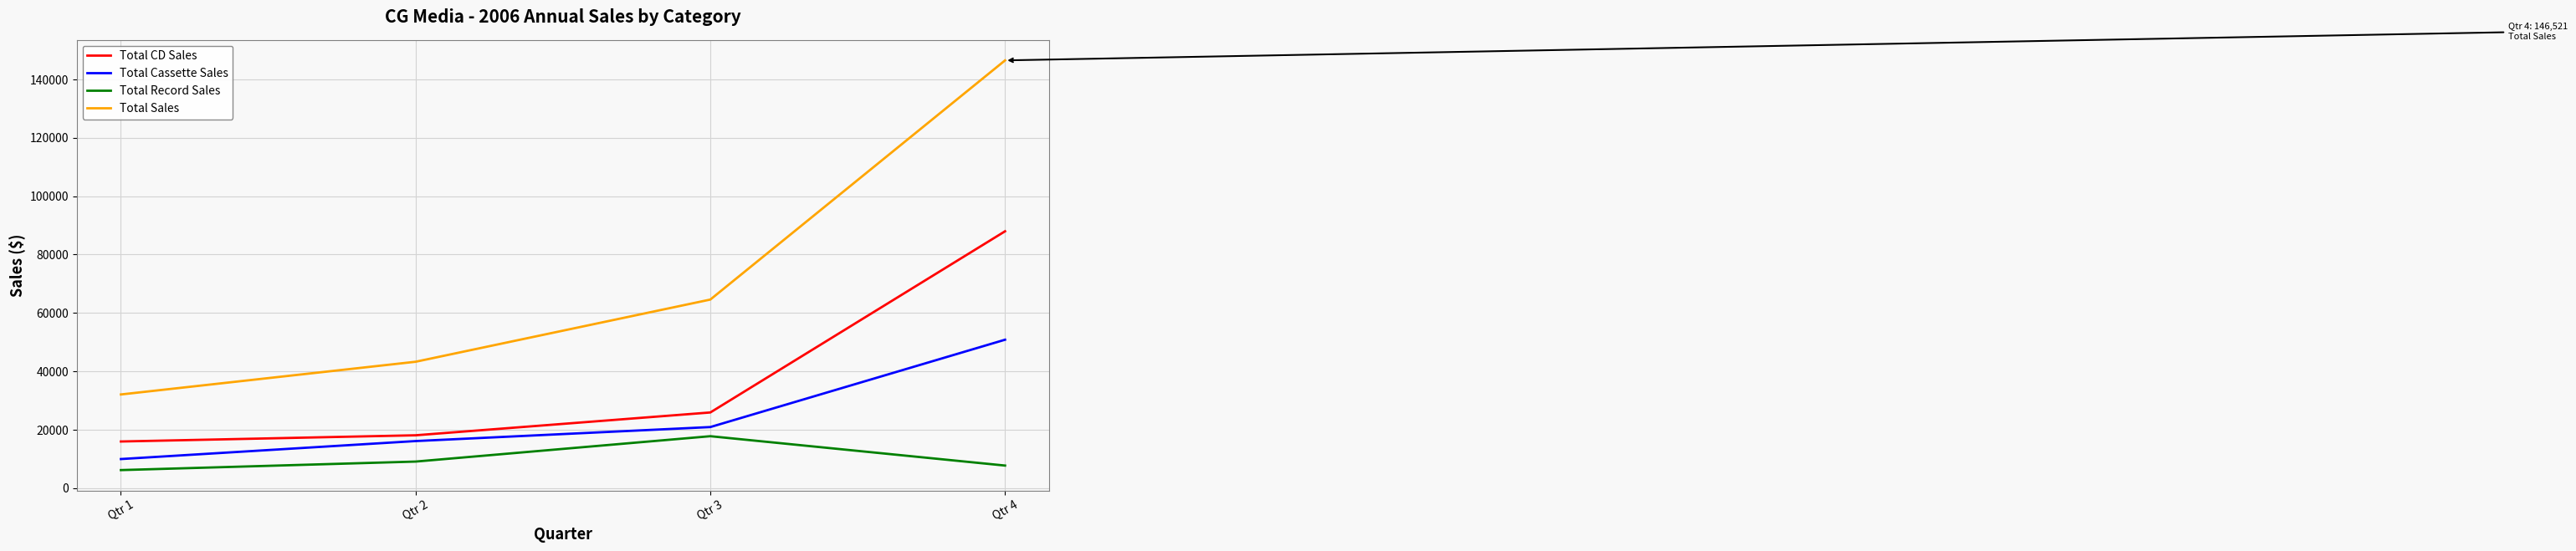

True or false: Total Sales and Total Record Sales intersect in this chart.

False